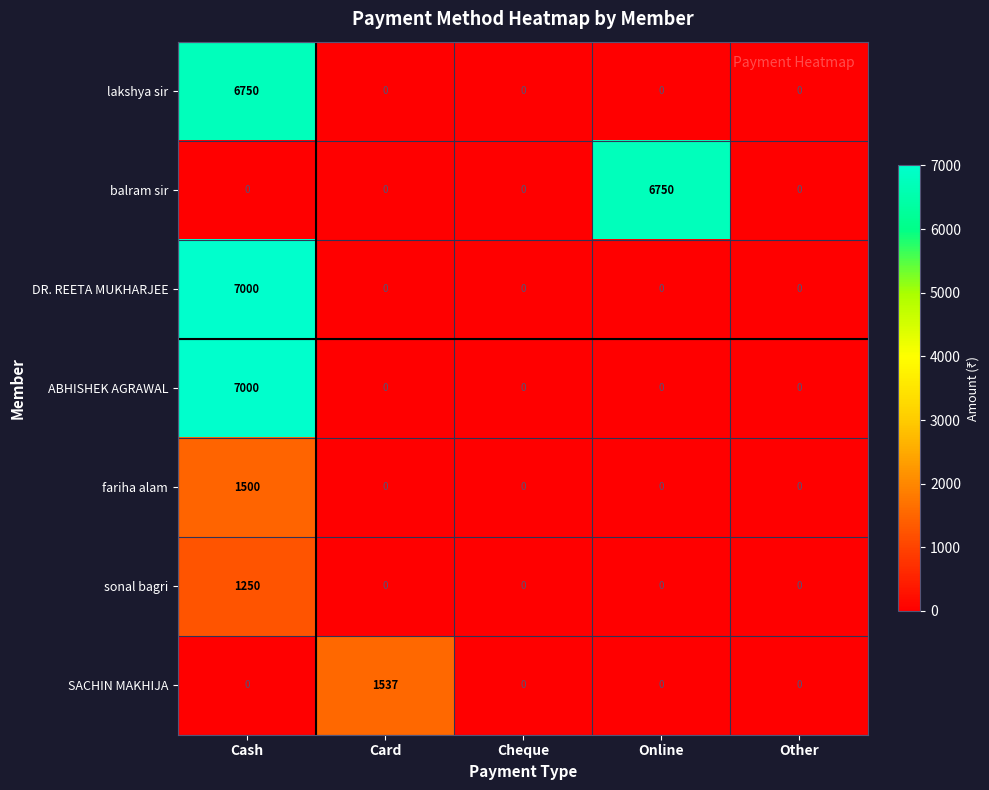

At which category is the sum across all series the highest?

Cash